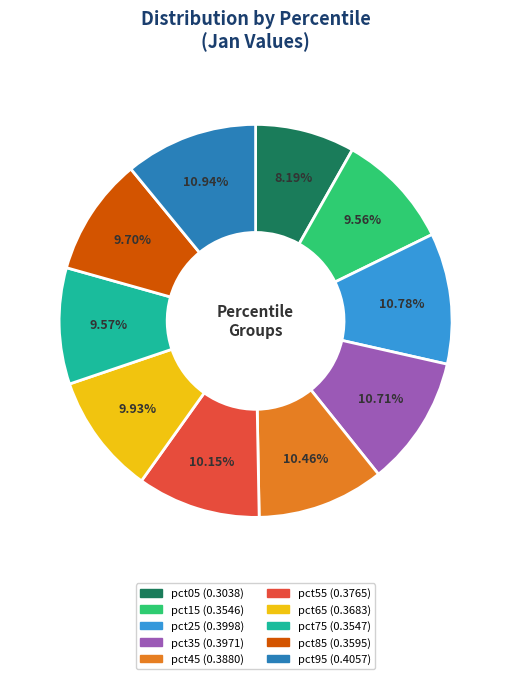

How many segments does this pie chart have?

10